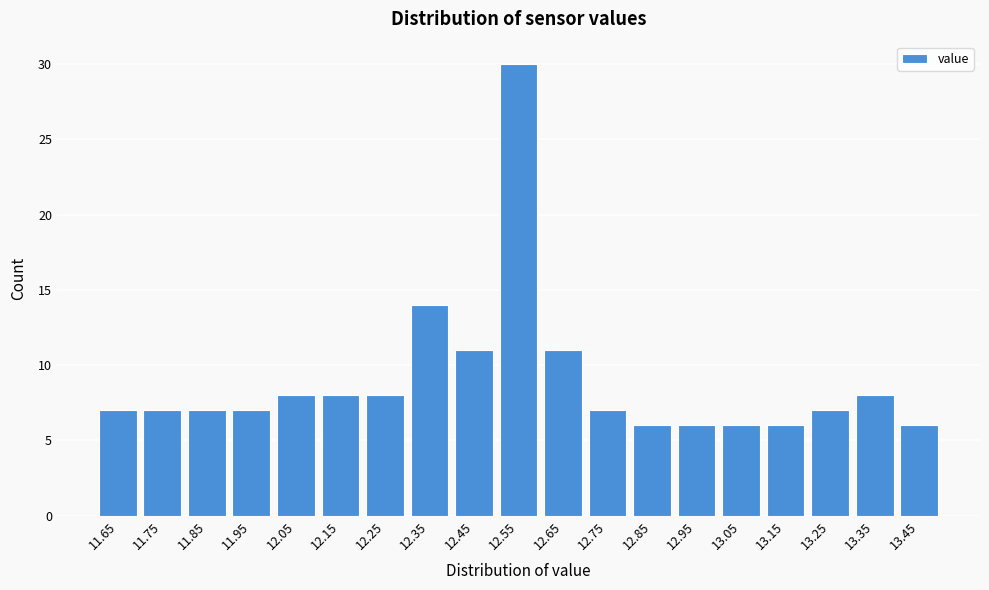

Reading right to left, transcribe all the data shown in this chart.

6	8	7	6	6	6	6	7	11	30	11	14	8	8	8	7	7	7	7